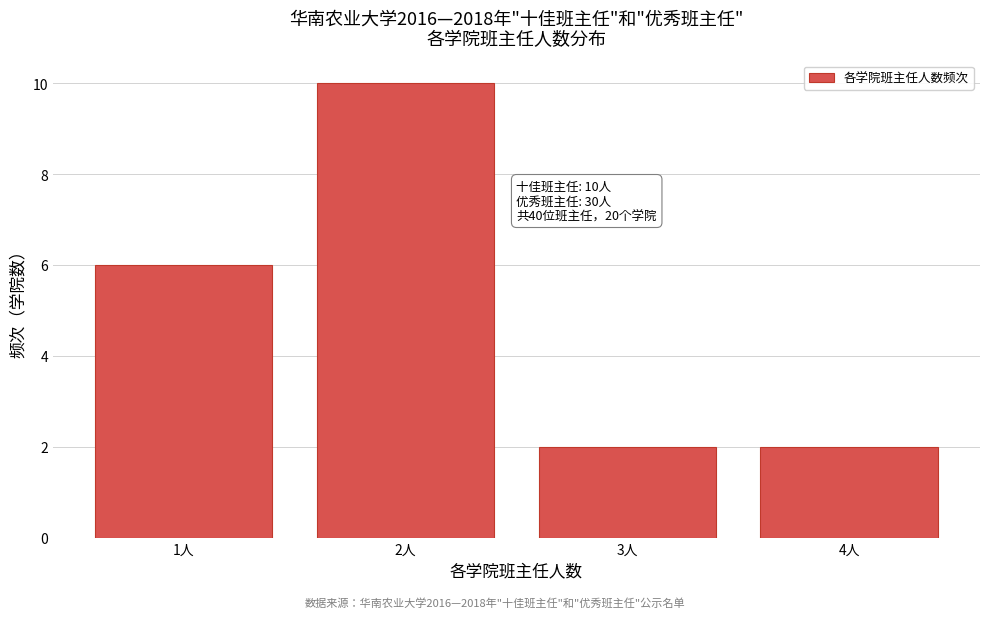

Reading left to right, extract all data points from this chart.

6	10	2	2